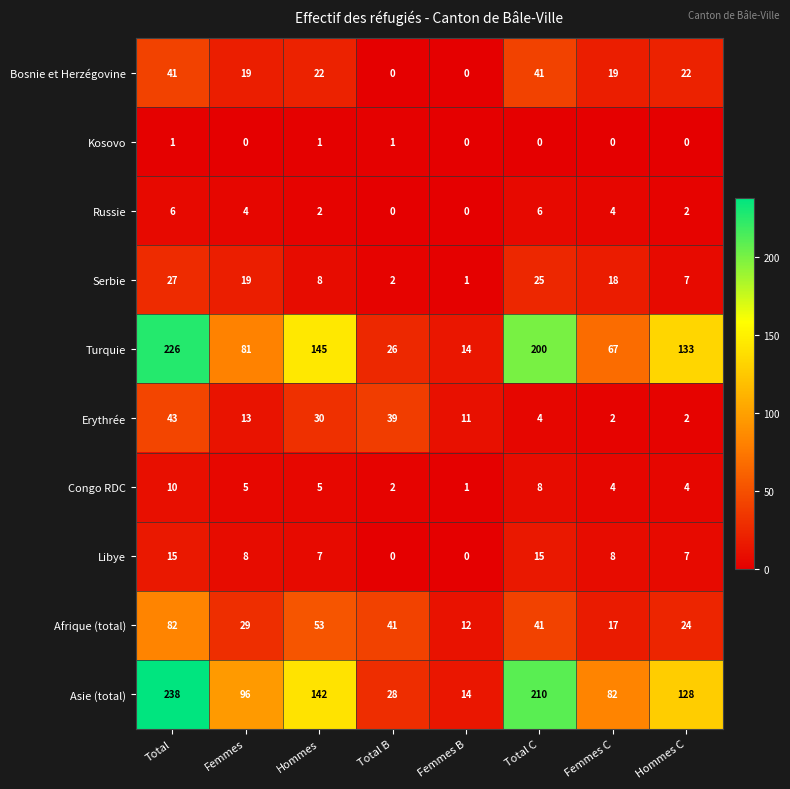

At which category is the sum across all series the highest?

Total